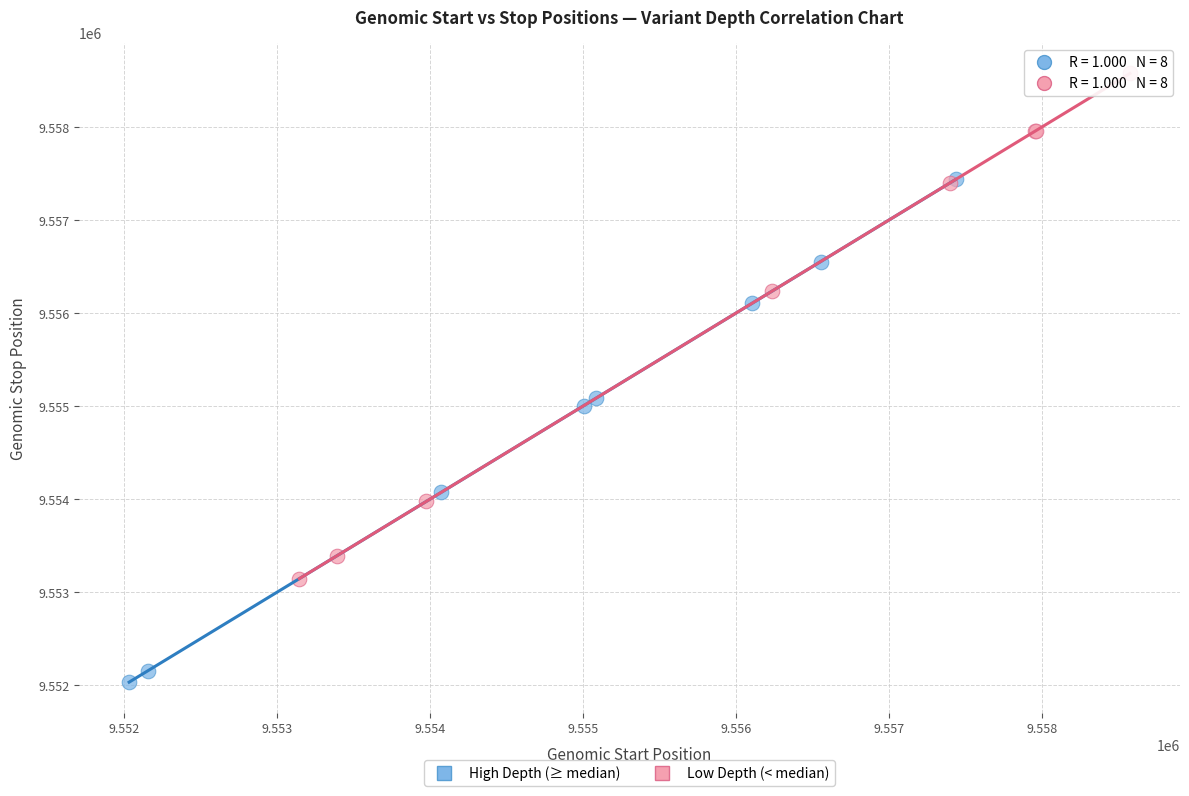

Which series contains the highest Y value?

Low Depth (< median)